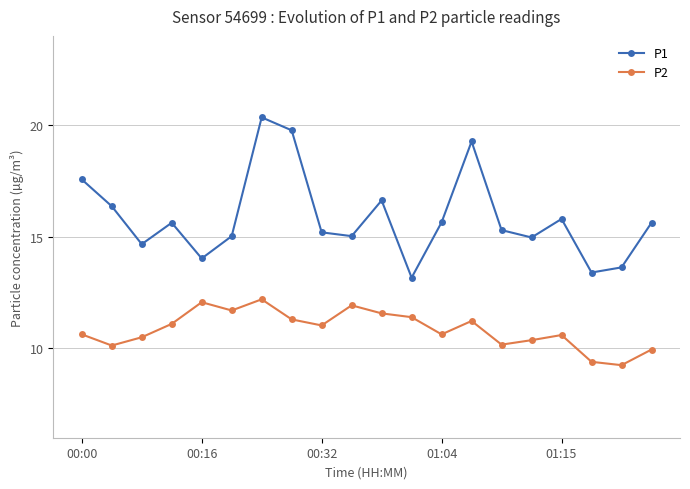

What is the value of the P1 point at the 8th from the left?

19.8